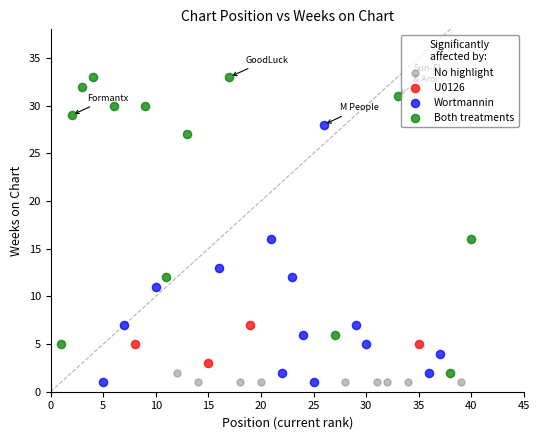

What are all the series names shown in the legend?

No highlight, U0126, Wortmannin, Both treatments